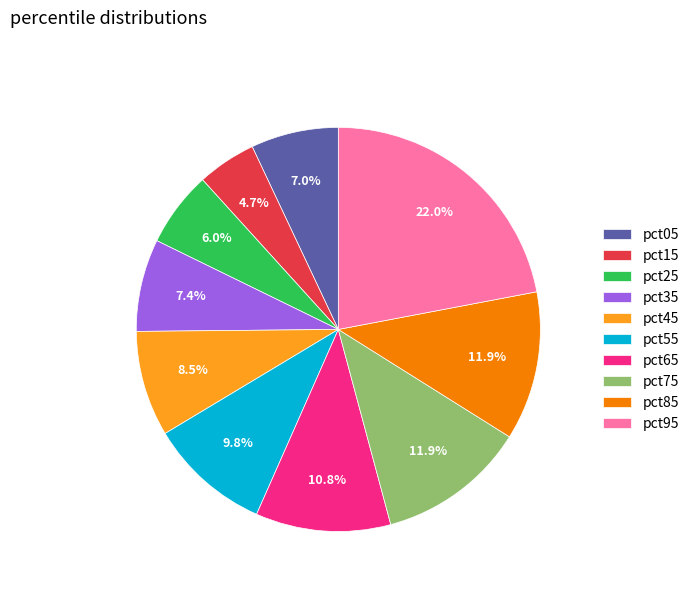

Is there any slice that represents more than half of the pie?

No